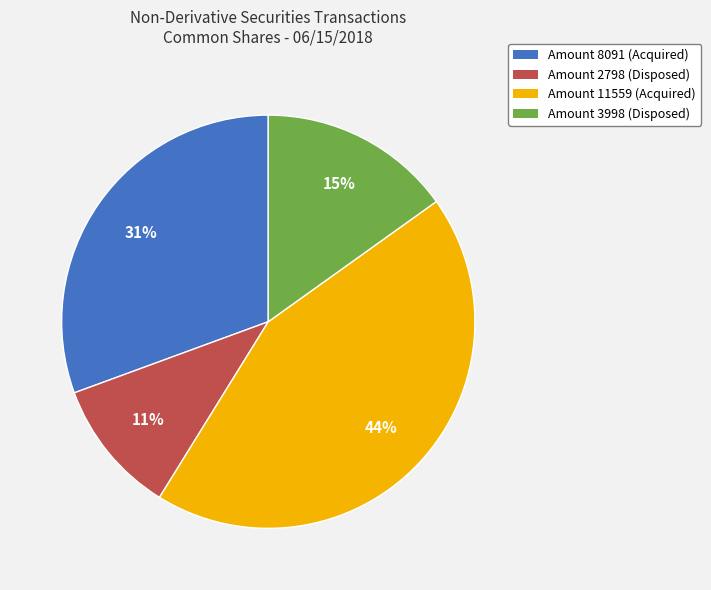

Combined, do Amount 11559 (Acquired) and Amount 2798 (Disposed) account for over 50%?

Yes